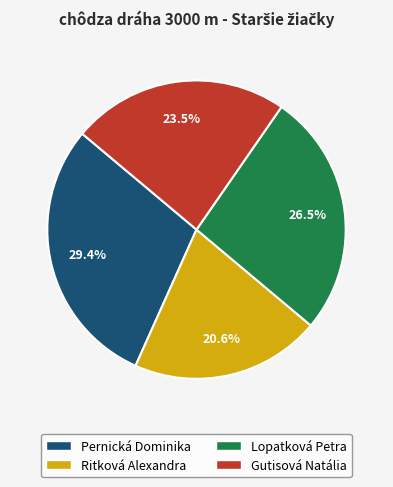

Which category has the biggest portion of the pie?

Pernická Dominika